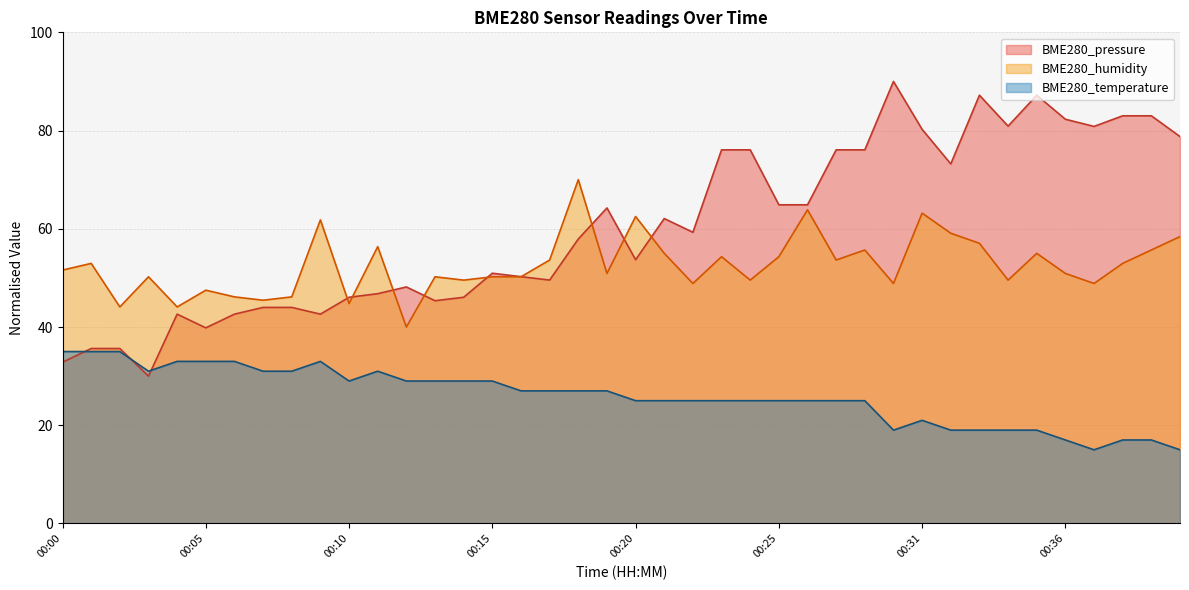

The BME280_humidity series shows 100.9 at 00:26. True or false?

False